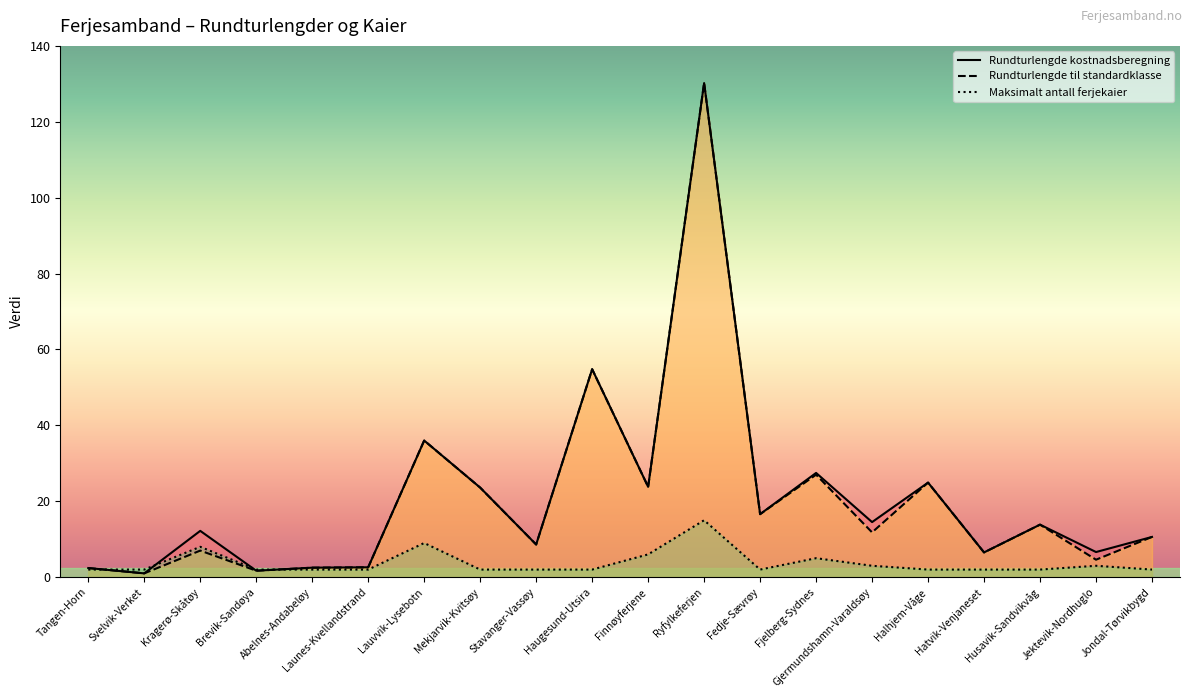

Reading left to right, what are all the values shown in this chart?

Rundturlengde kostnadsberegning: Tangen-Horn=2.4	Svelvik-Verket=1.0	Kragerø-Skåtøy=12.2	Brevik-Sandøya=1.7	Abelnes-Andabeløy=2.5	Launes-Kvellandstrand=2.6	Lauvvik-Lysebotn=36.0	Mekjarvik-Kvitsøy=23.6	Stavanger-Vassøy=8.6	Haugesund-Utsira=54.8	Finnøyferjene=23.8	Ryfylkeferjen=130.2	Fedje-Sævrøy=16.6	Fjelberg-Sydnes=27.5	Gjermundshamn-Varaldsøy=14.5	Halhjem-Våge=24.9	Hatvik-Venjaneset=6.5	Husavik-Sandvikvåg=13.8	Jektevik-Nordhuglo=6.6	Jondal-Tørvikbygd=10.6
Rundturlengde til standardklasse: Tangen-Horn=2.4	Svelvik-Verket=1.0	Kragerø-Skåtøy=7.0	Brevik-Sandøya=1.7	Abelnes-Andabeløy=2.5	Launes-Kvellandstrand=2.6	Lauvvik-Lysebotn=36.0	Mekjarvik-Kvitsøy=23.6	Stavanger-Vassøy=8.6	Haugesund-Utsira=54.8	Finnøyferjene=23.8	Ryfylkeferjen=130.2	Fedje-Sævrøy=16.6	Fjelberg-Sydnes=27.0	Gjermundshamn-Varaldsøy=11.8	Halhjem-Våge=24.9	Hatvik-Venjaneset=6.5	Husavik-Sandvikvåg=13.8	Jektevik-Nordhuglo=4.6	Jondal-Tørvikbygd=10.6
Maksimalt antall ferjekaier: Tangen-Horn=2.0	Svelvik-Verket=2.0	Kragerø-Skåtøy=8.0	Brevik-Sandøya=2.0	Abelnes-Andabeløy=2.0	Launes-Kvellandstrand=2.0	Lauvvik-Lysebotn=9.0	Mekjarvik-Kvitsøy=2.0	Stavanger-Vassøy=2.0	Haugesund-Utsira=2.0	Finnøyferjene=6.0	Ryfylkeferjen=15.0	Fedje-Sævrøy=2.0	Fjelberg-Sydnes=5.0	Gjermundshamn-Varaldsøy=3.0	Halhjem-Våge=2.0	Hatvik-Venjaneset=2.0	Husavik-Sandvikvåg=2.0	Jektevik-Nordhuglo=3.0	Jondal-Tørvikbygd=2.0